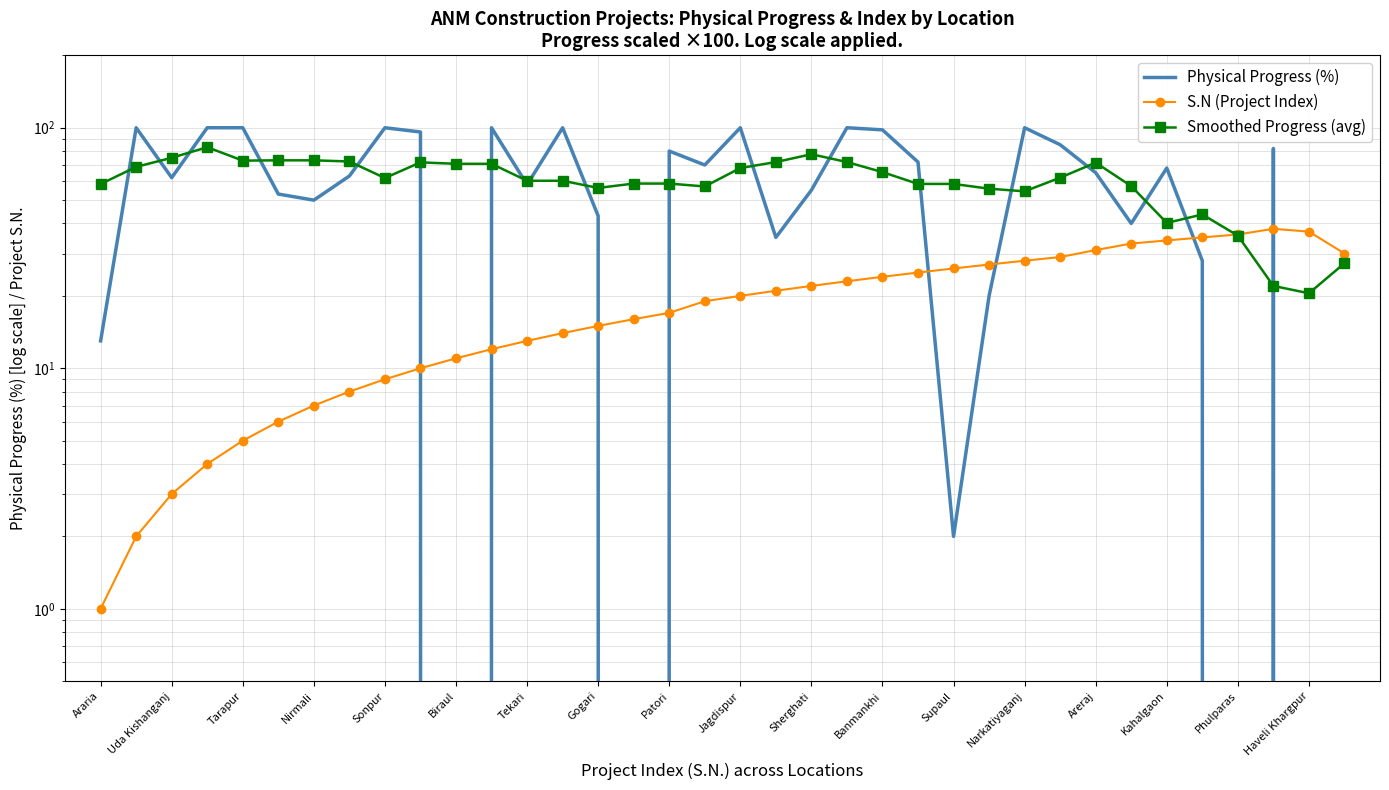

Which has a higher value, Sonpur or Banmankhi?

Sonpur